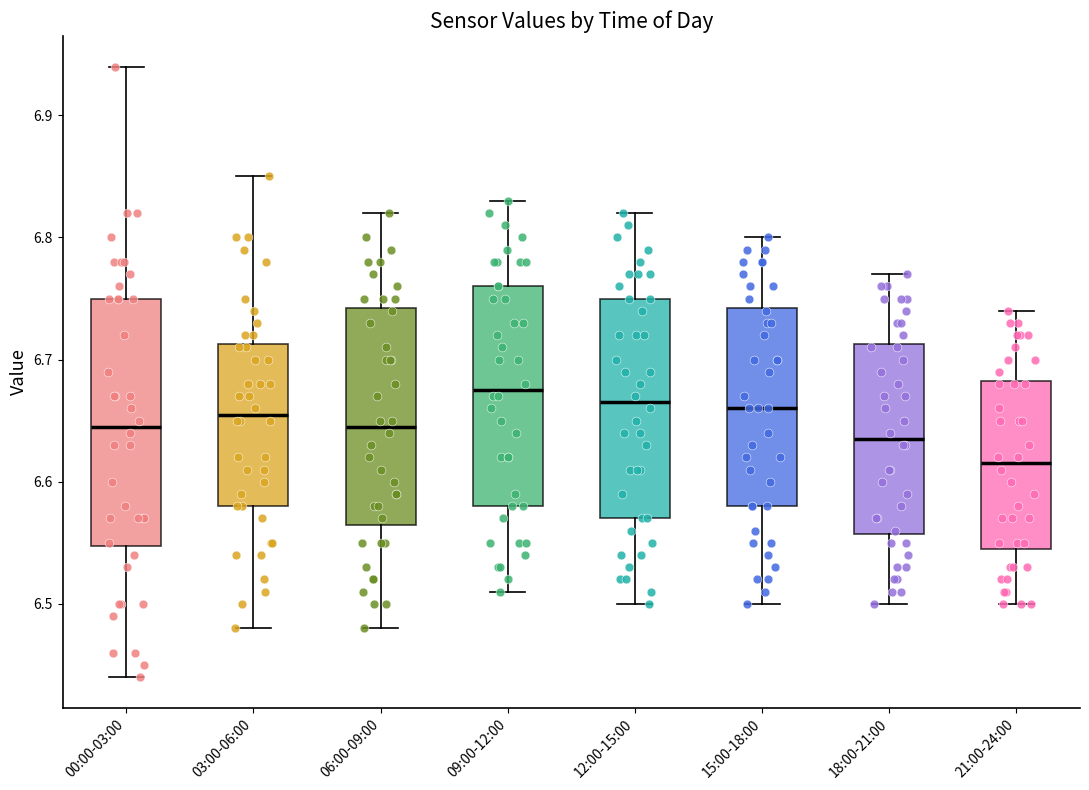

Which box has the lowest median line?

21:00-24:00